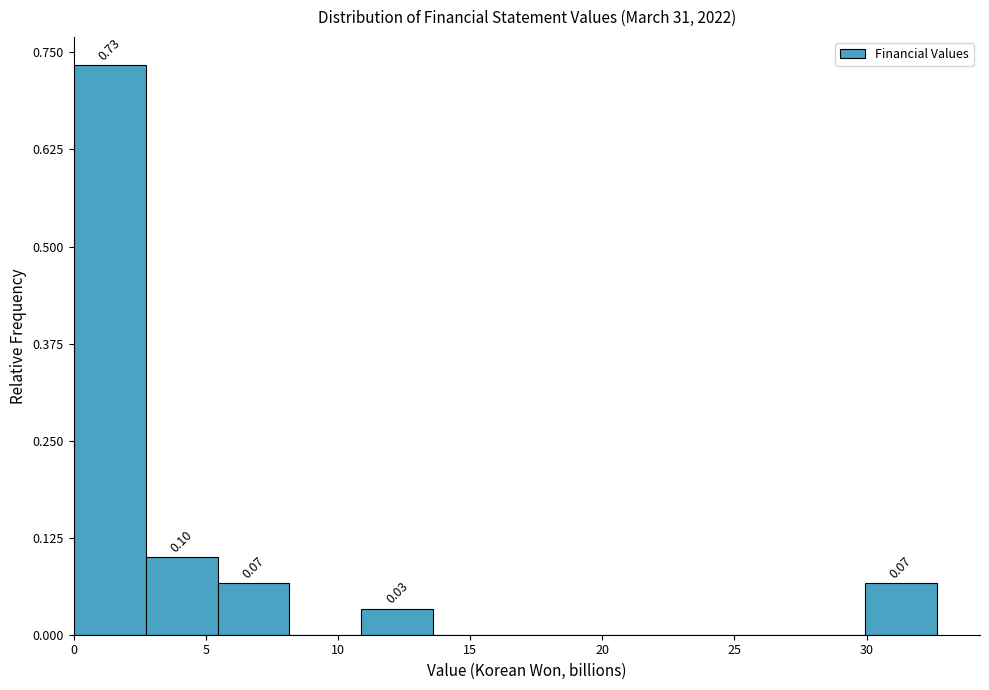

Which range on the x-axis has the tallest bar?

0.0 to 2.5